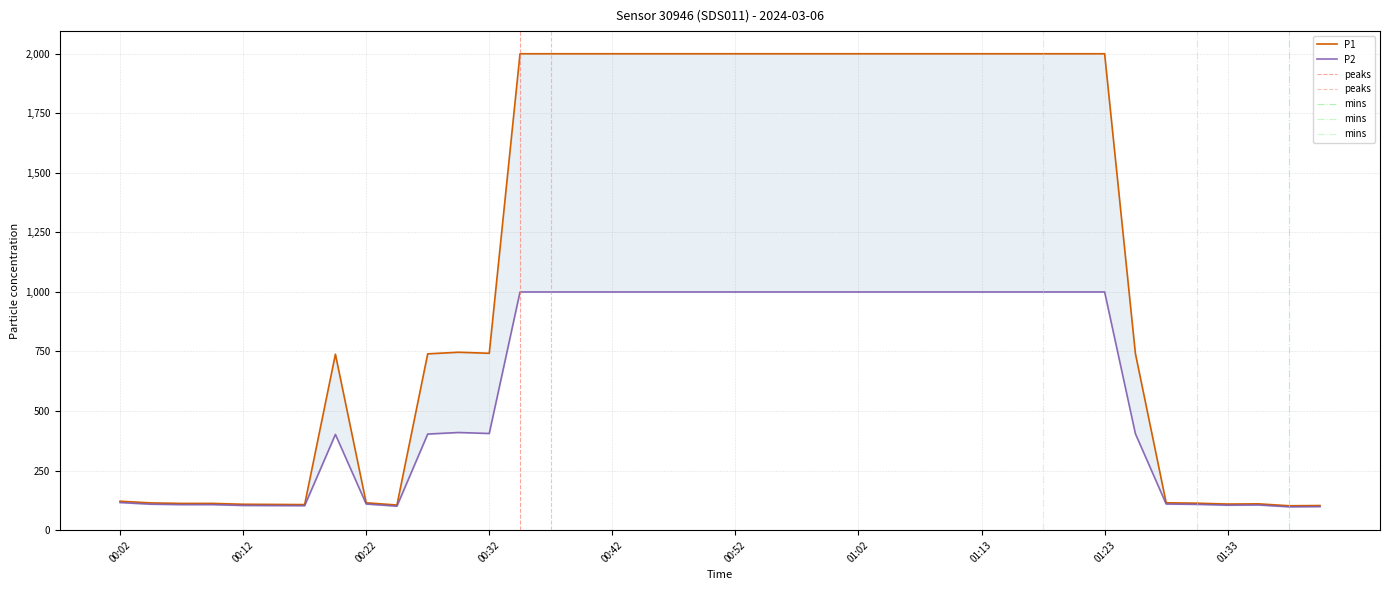

What is the difference between the maximum and minimum values in the P1 series?

1897.5